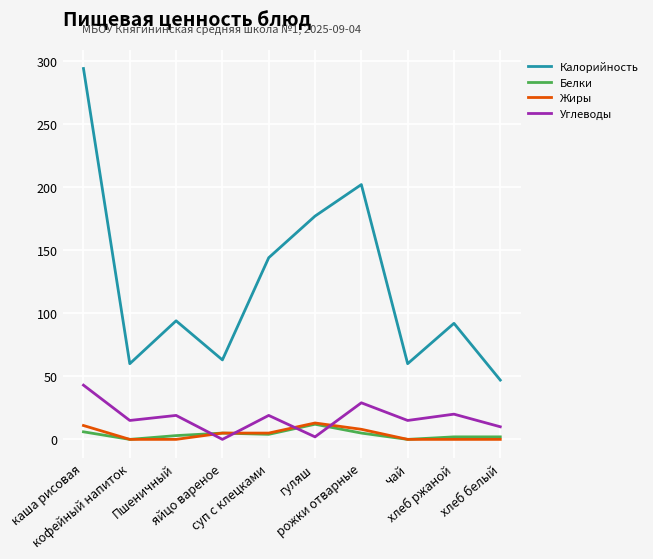

At which category is the sum across all series the highest?

каша рисовая